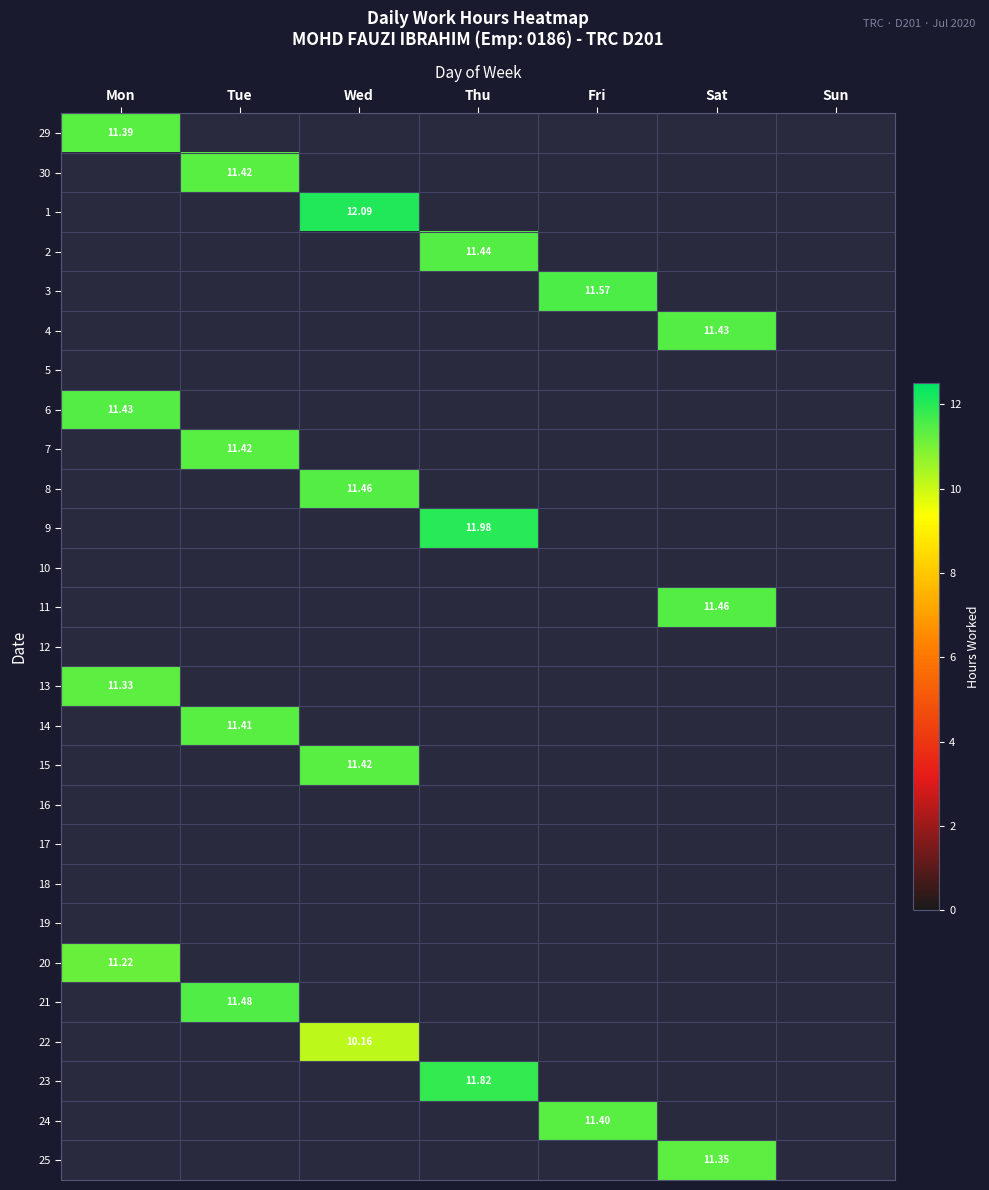

Count the number of data series in this chart.

27